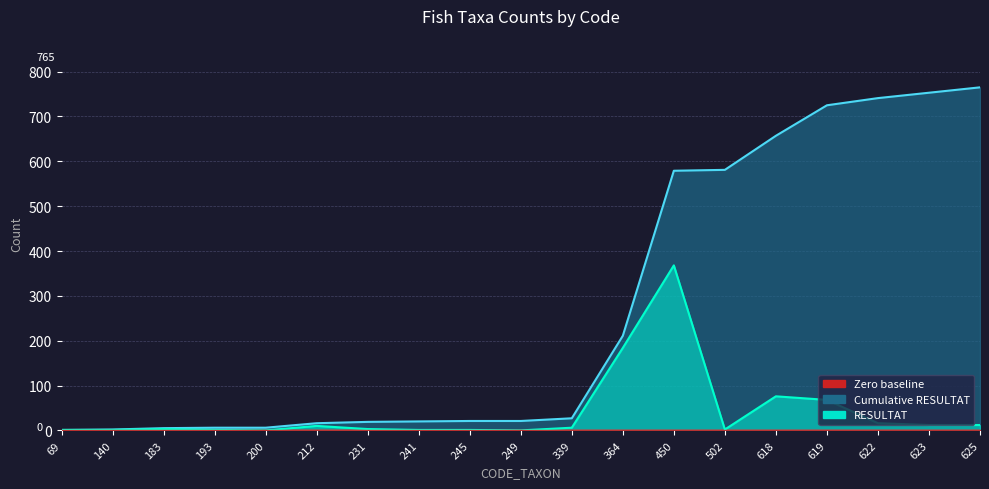

How many interior local valleys does the RESULTAT series have?

3